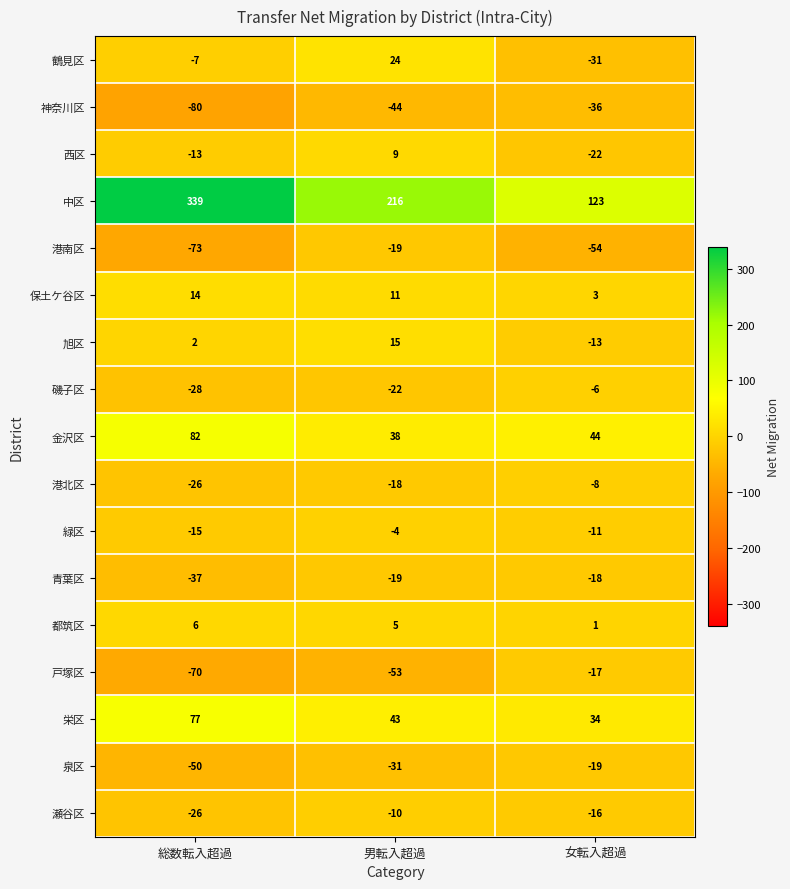

Is it true that 泉区 equals -27 at 女転入超過?

False